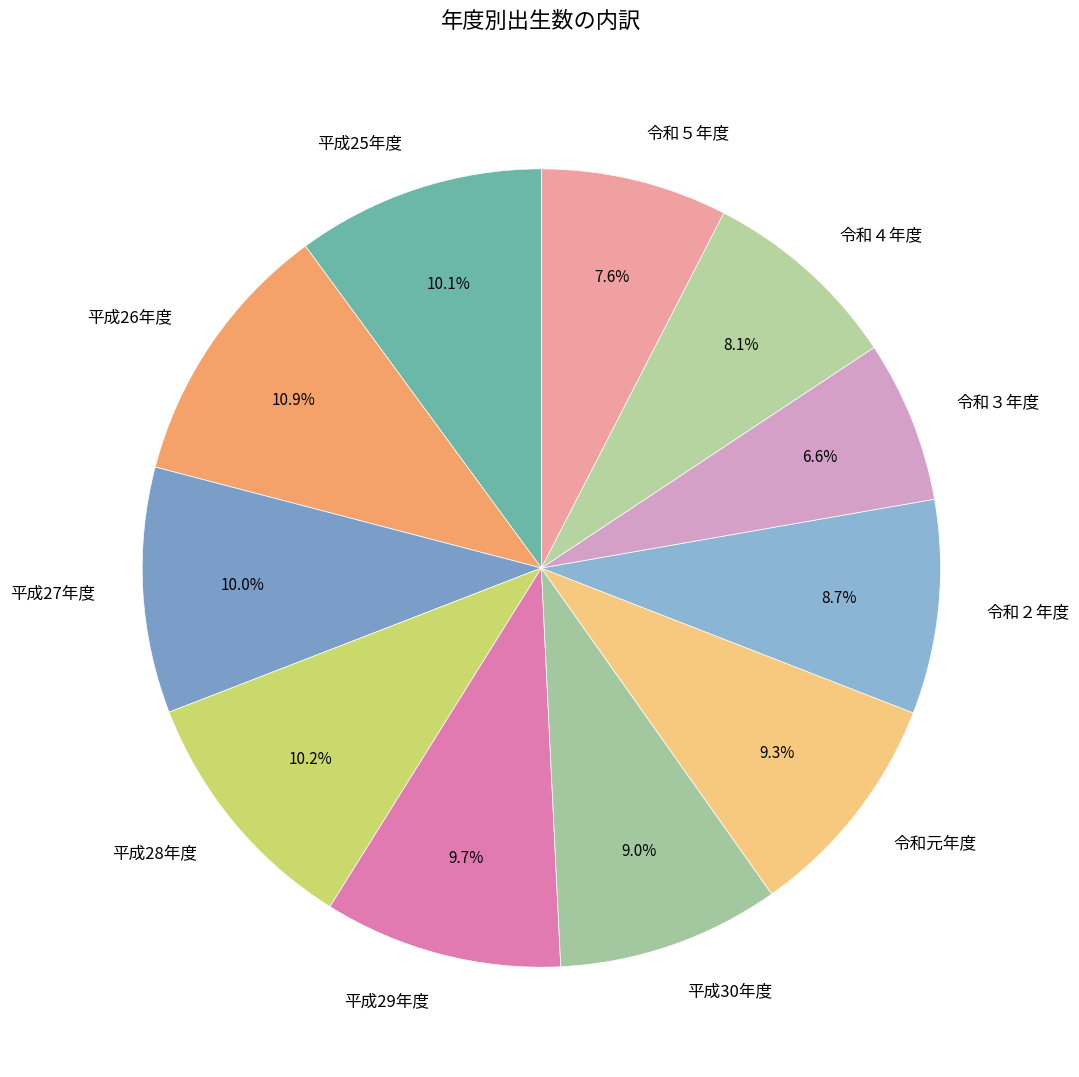

How many segments does this pie chart have?

11